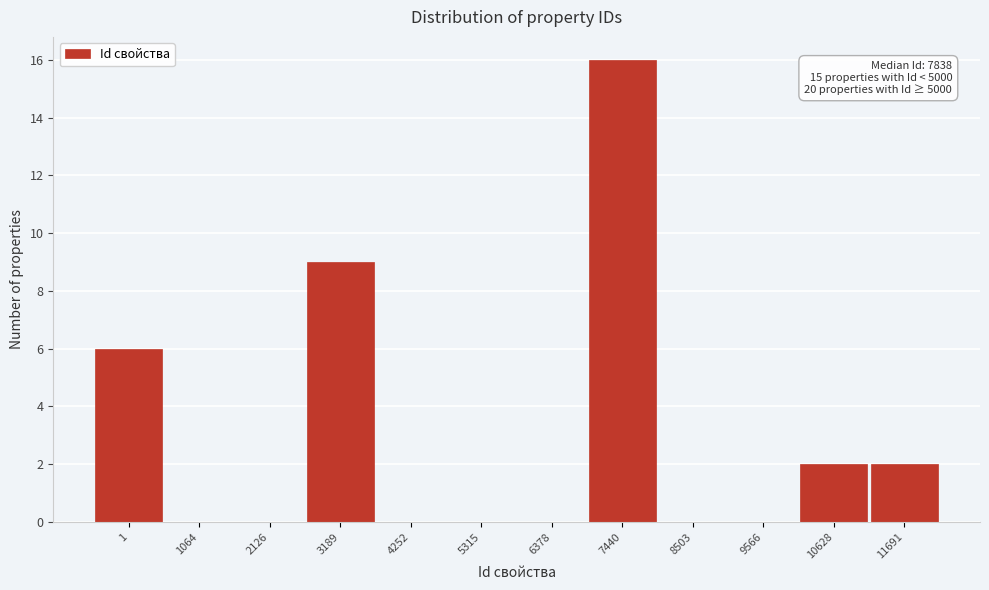

The chart shows a value of 2 at 10628. True or false?

True